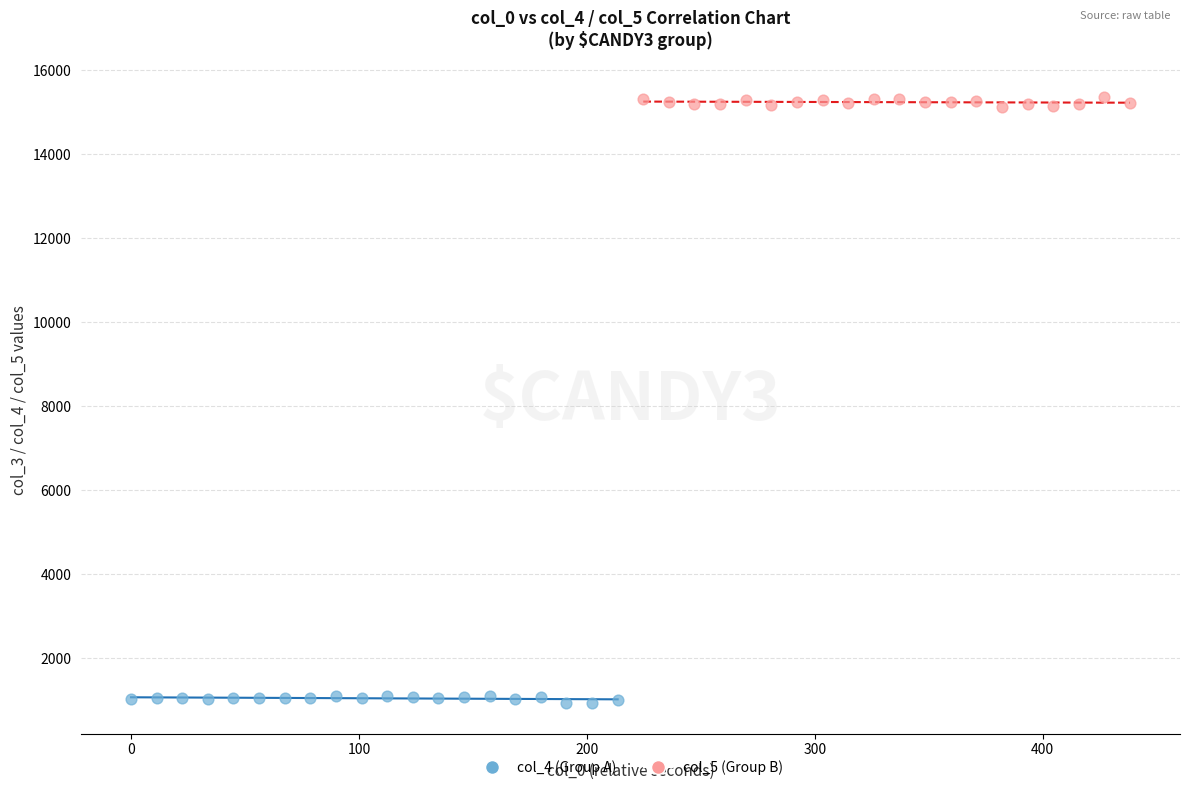

Which series contains the lowest Y value?

col_4 (Group A)